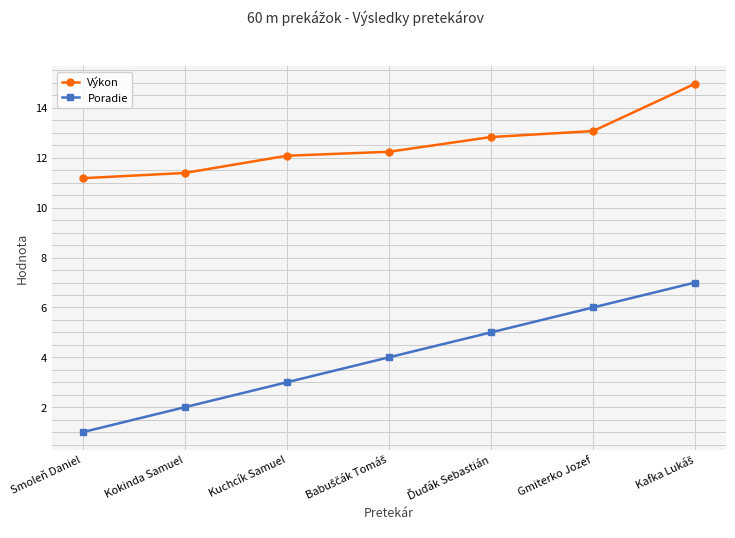

Reading left to right, what are all the values shown in this chart?

Výkon: 11.2	11.4	12.1	12.2	12.8	13.1	15.0
Poradie: 1.0	2.0	3.0	4.0	5.0	6.0	7.0